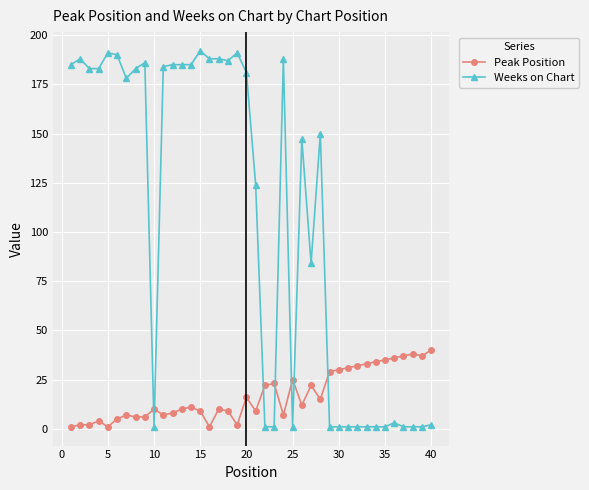

After their last crossing, which series has the higher values: Peak Position or Weeks on Chart?

Peak Position